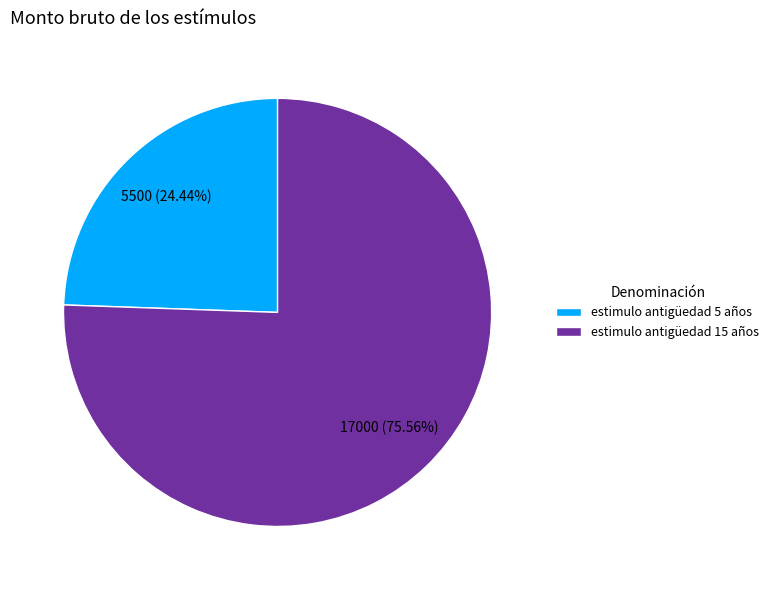

True or false: estimulo antigüedad 15 años accounts for 76% of the total.

True